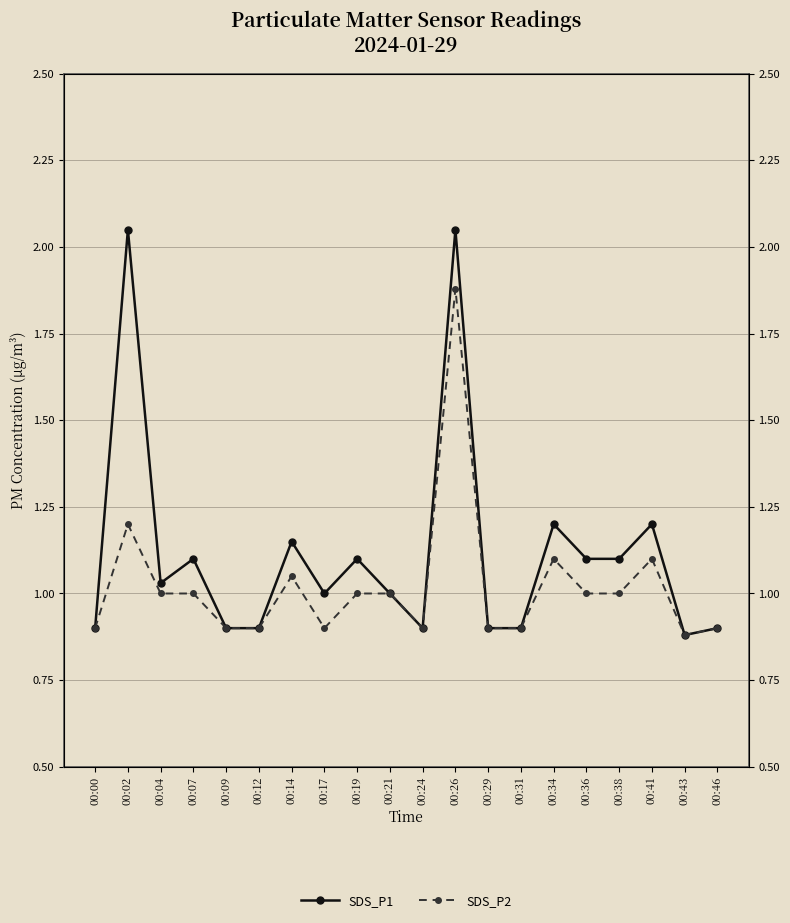

Does the chart display data point markers on the line(s)?

Yes